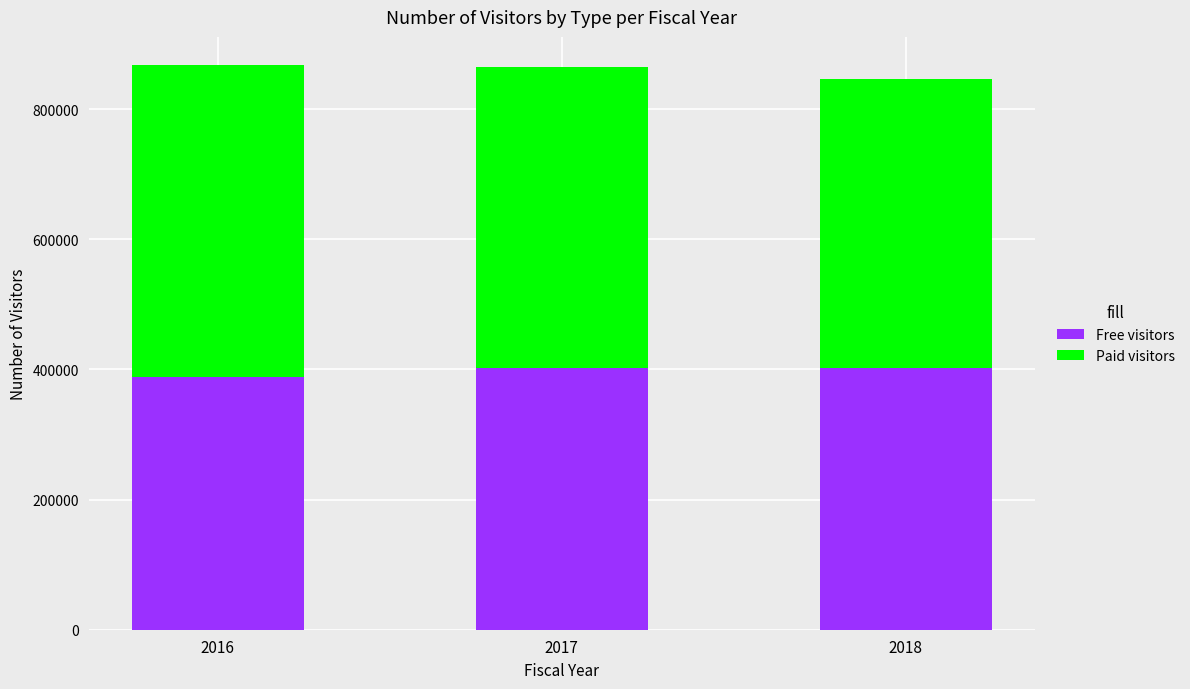

The value of Free visitors at 2016 is 388273. True or false?

True